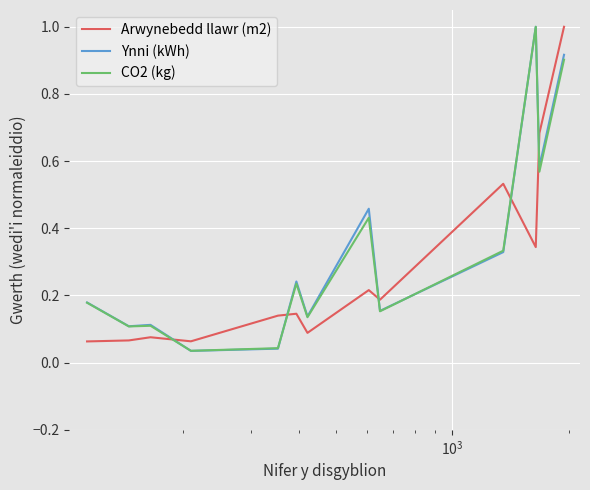

True or false: Ynni (kWh) and Arwynebedd llawr (m2) cross at least once.

True